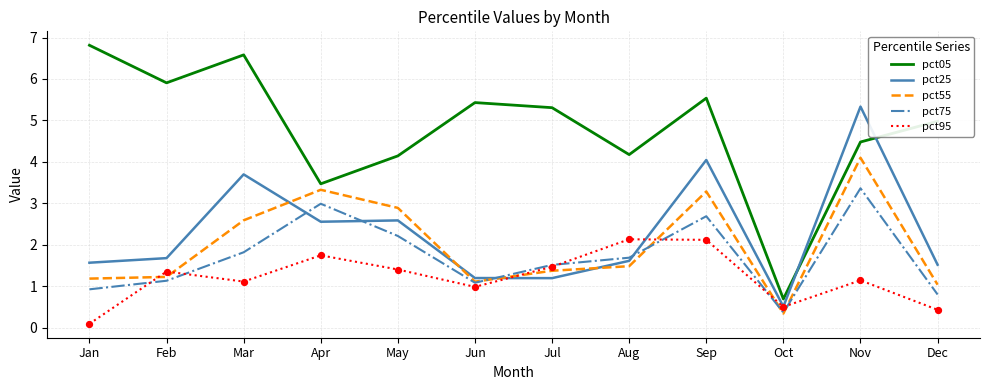

Which series has the largest total across all categories?

pct05